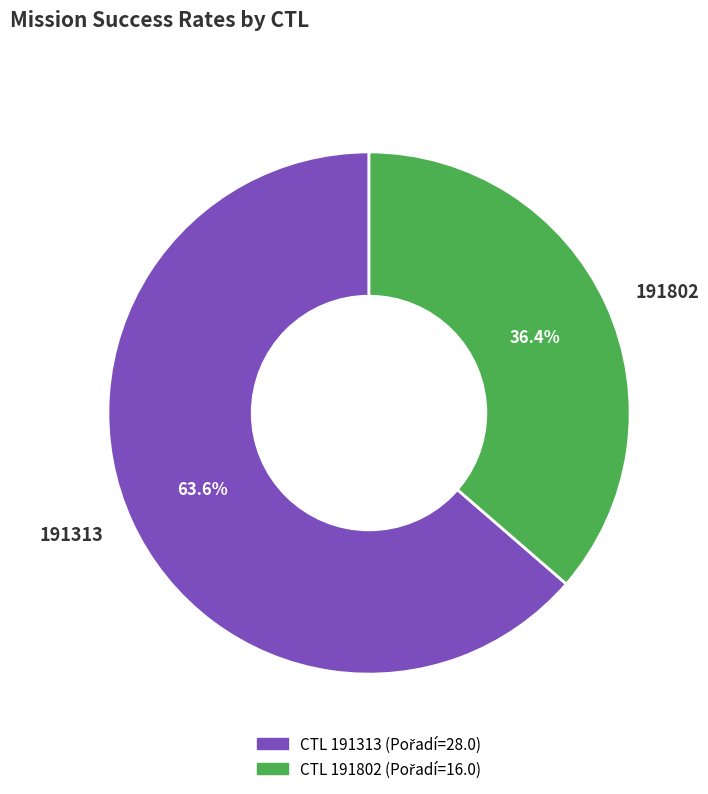

What percentage do 191802 and 191313 together represent?

100.0%